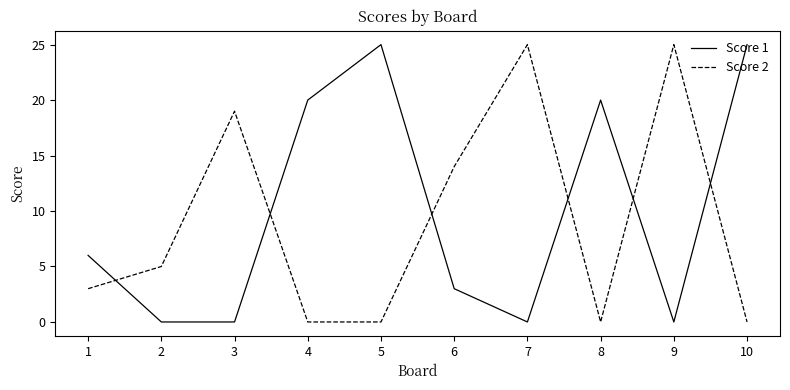

At 7, list the series in order from smallest to largest.

Score 1, Score 2